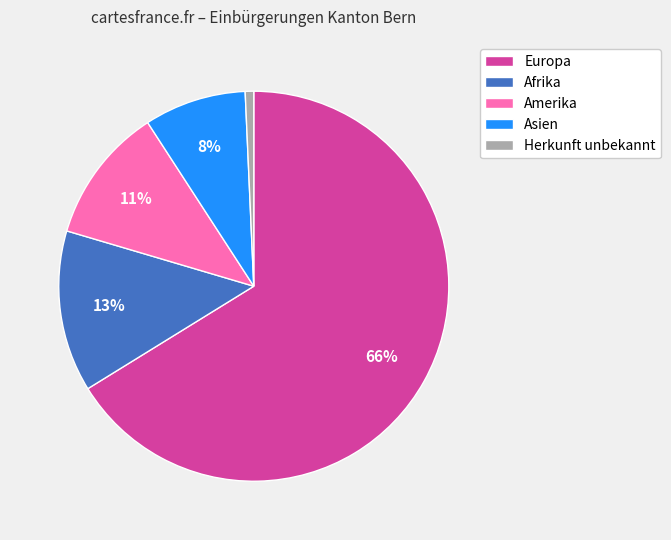

What percentage is the Afrika slice, to the nearest percent?

13%